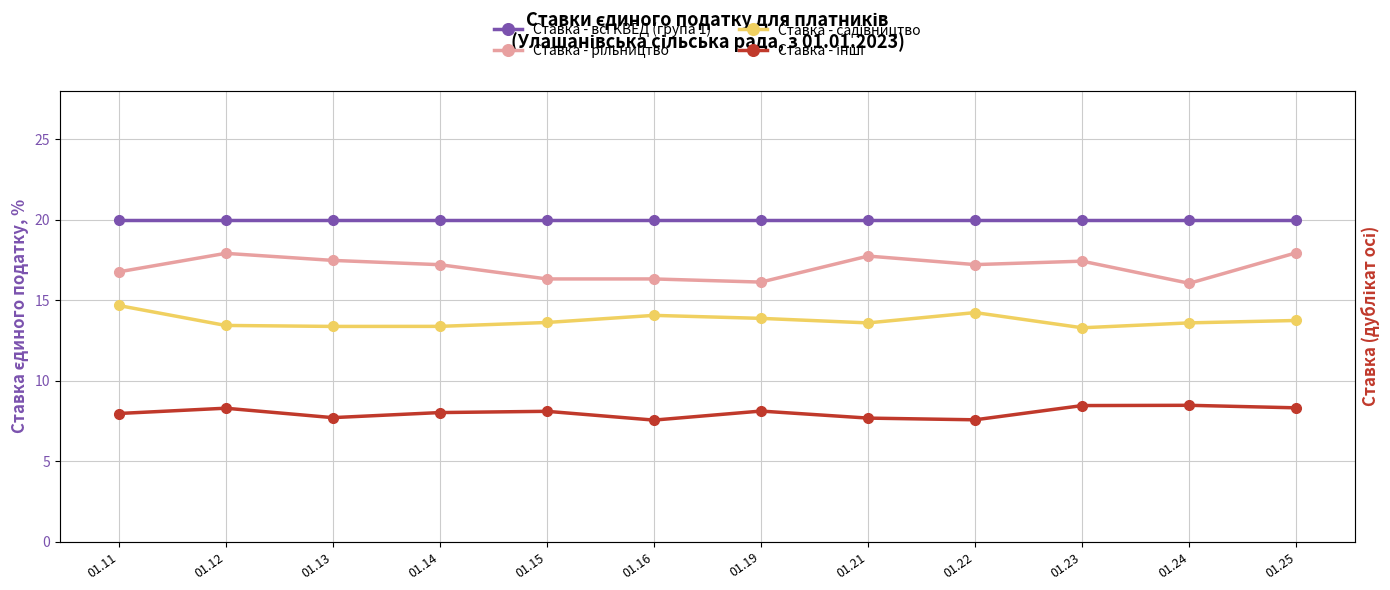

Which series has the widest spread of values?

Ставка - рільництво